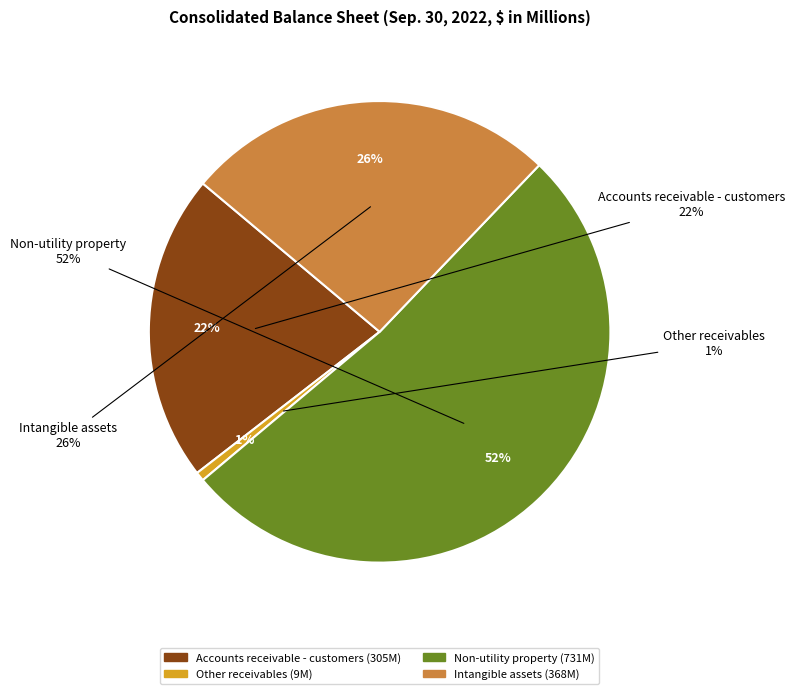

The Non-utility property slice represents 52% of the pie. True or false?

True